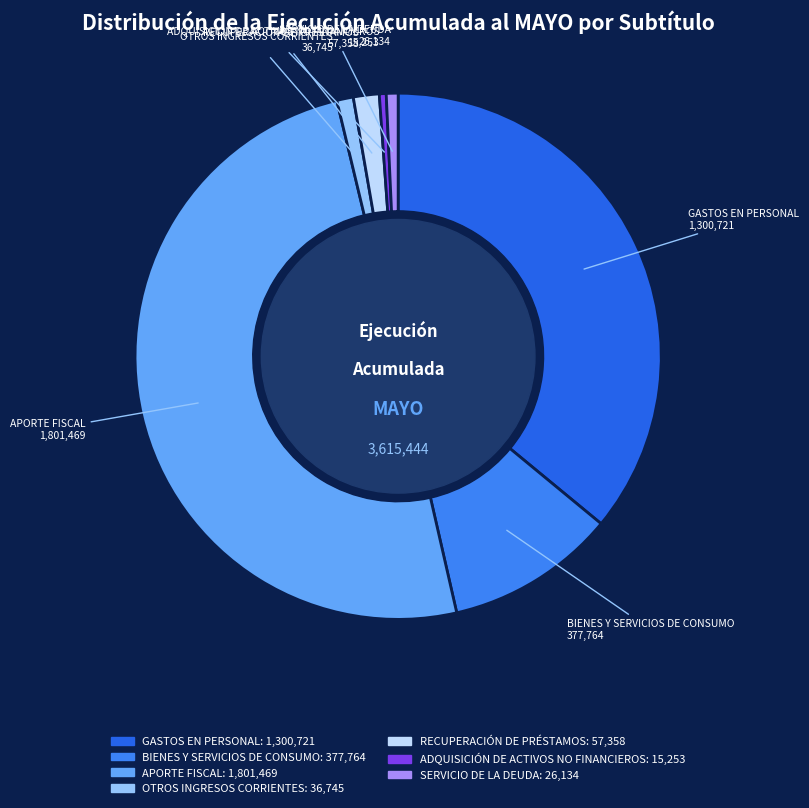

The SERVICIO DE LA DEUDA slice represents 1% of the pie. True or false?

True